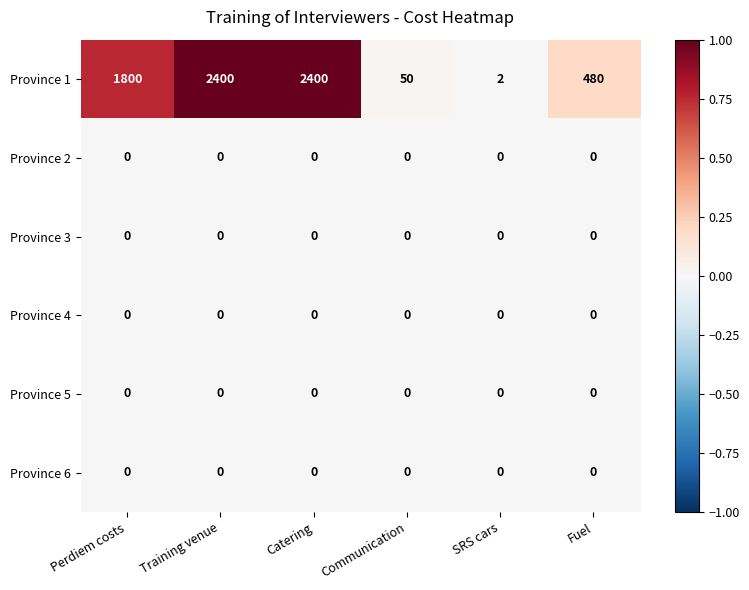

What is the total value across all series at Fuel?

480